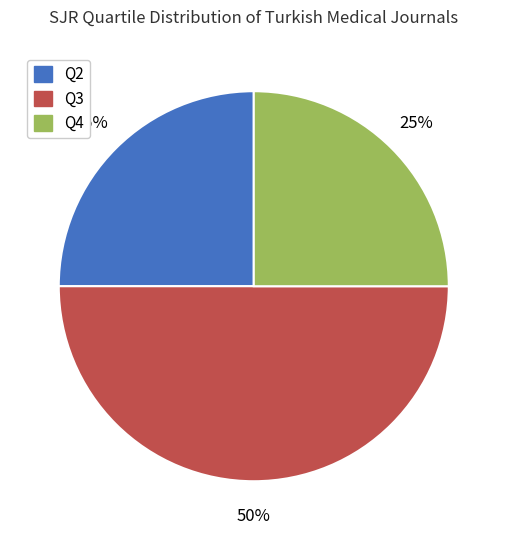

Do Q3 and Q2 together represent more than half of the pie?

Yes